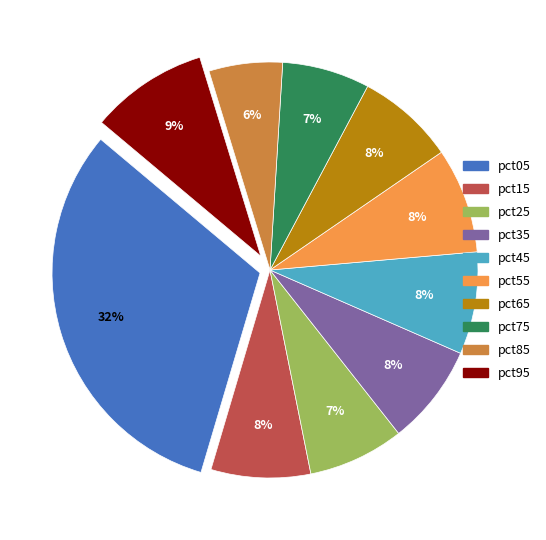

Between pct75 and pct85, which is larger?

pct75